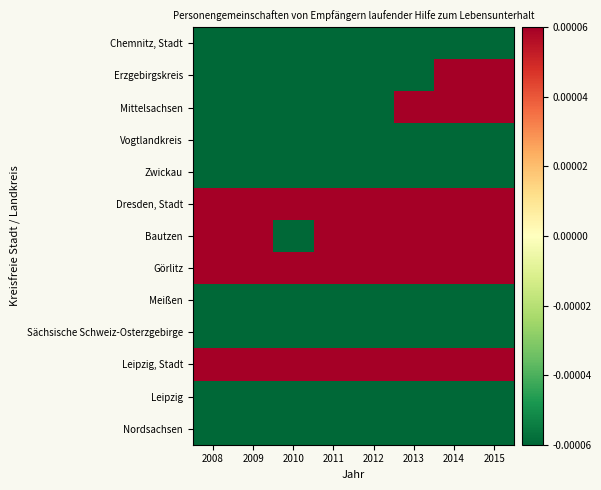

At how many categories does at least one series exceed 0?

8